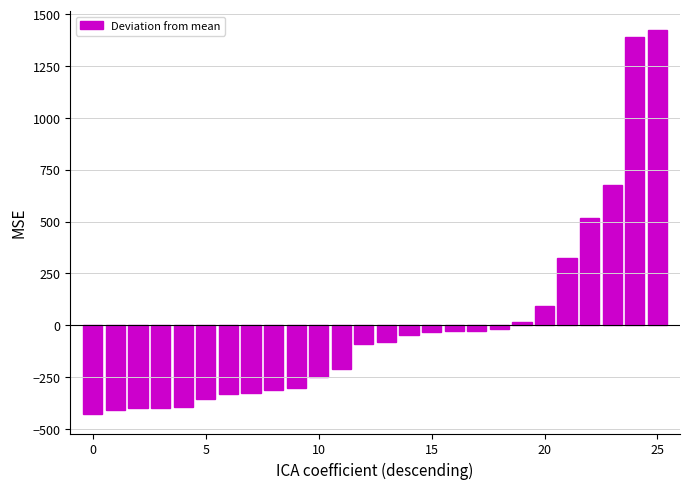

What is the difference between the maximum and minimum values?

1852.0